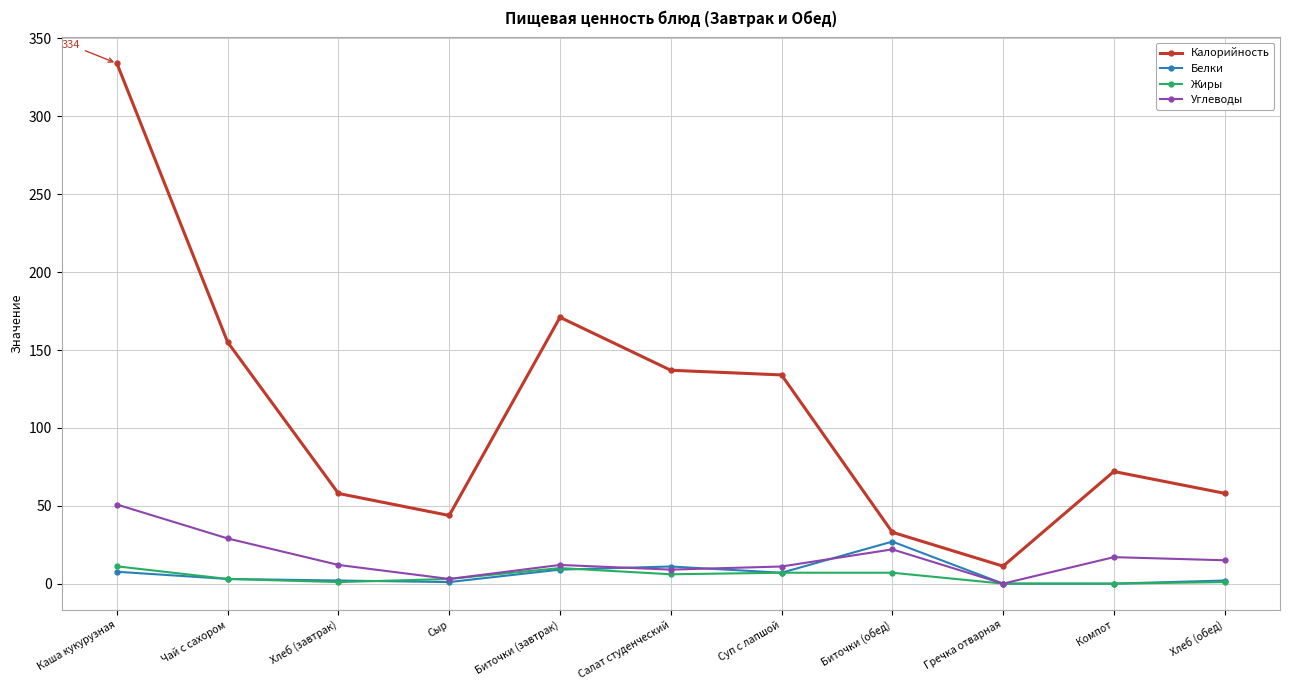

The Калорийность series shows 155.0 at Чай с сахором. True or false?

True